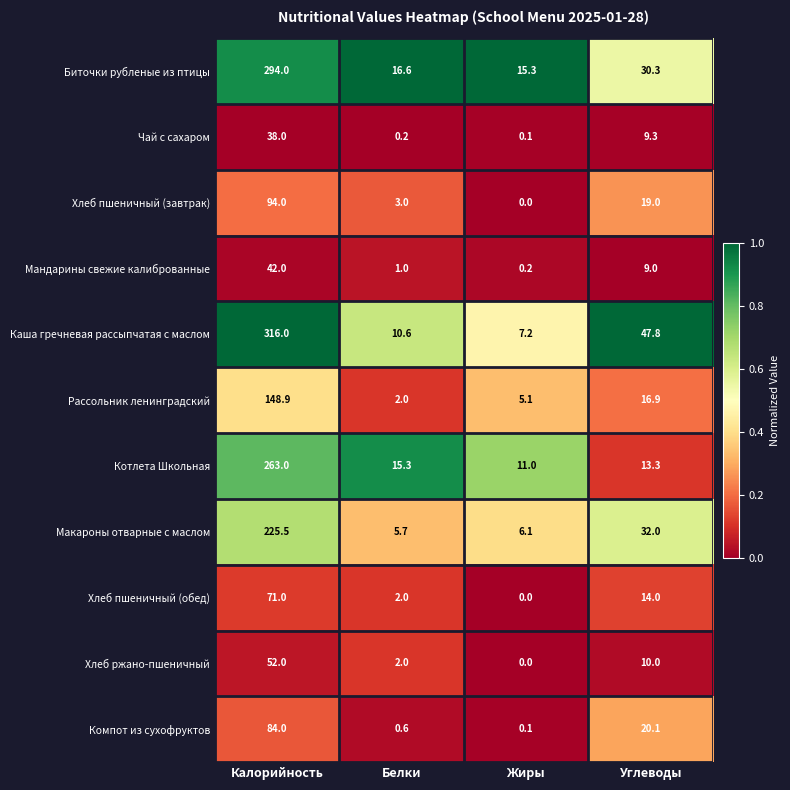

Which series changed the most between Калорийность and Жиры?

Каша гречневая рассыпчатая с маслом